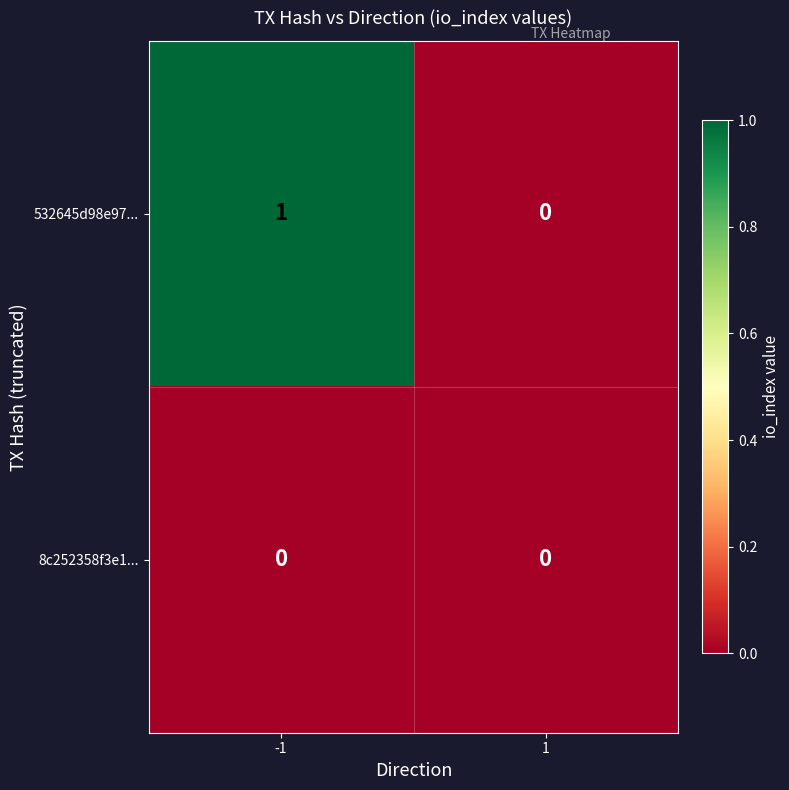

The 8c252358f3e1... series shows 0 at -1. True or false?

True